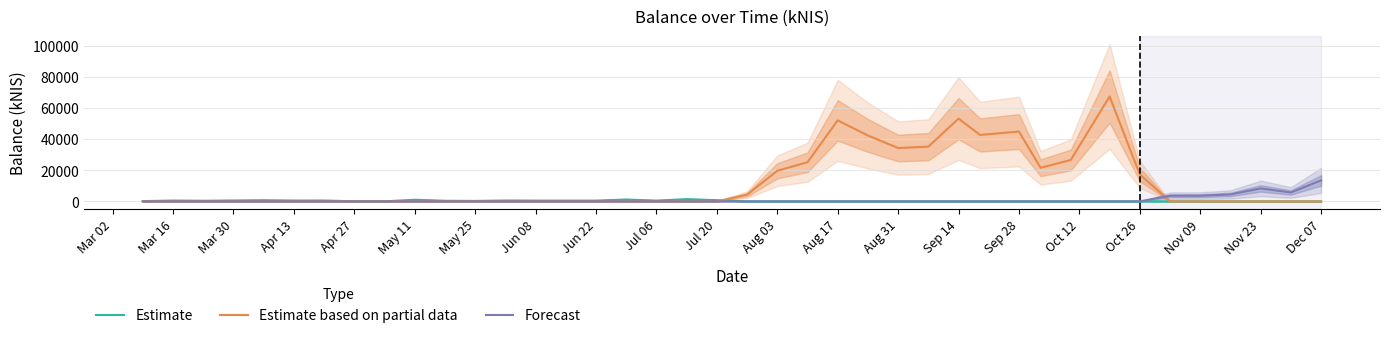

List the series in order of their peak value, highest first.

Estimate based on partial data, Forecast, Estimate